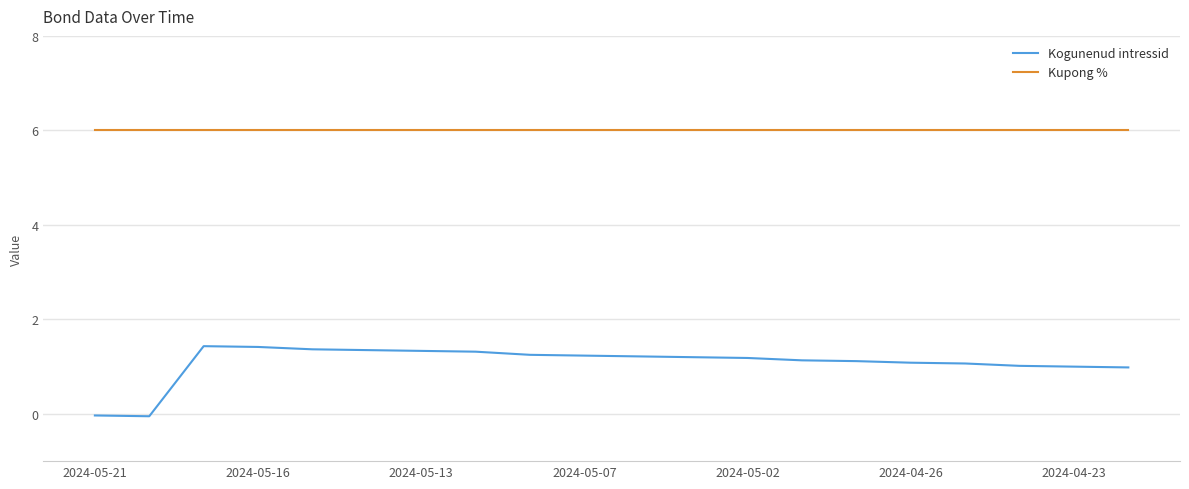

What is the difference between the maximum and minimum values in the Kogunenud intressid series?

1.5